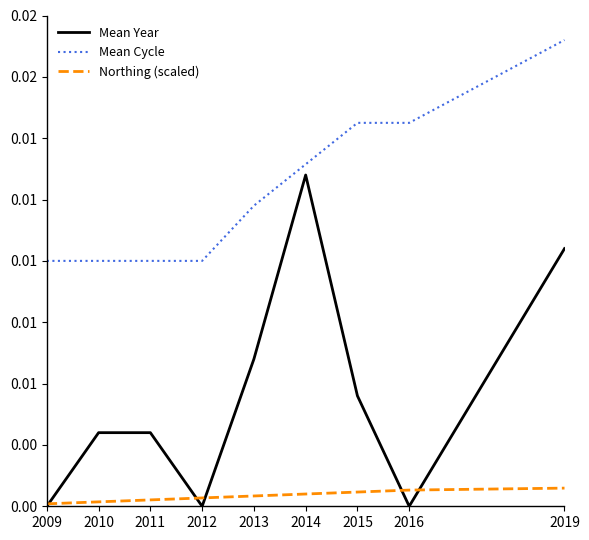

True or false: Northing (scaled) and Mean Cycle cross at least once.

False